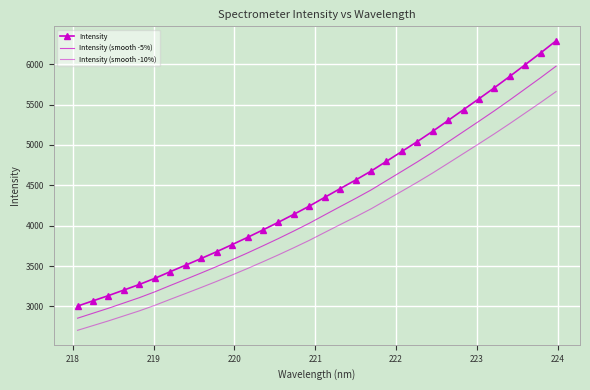

How many series are shown in this chart?

3